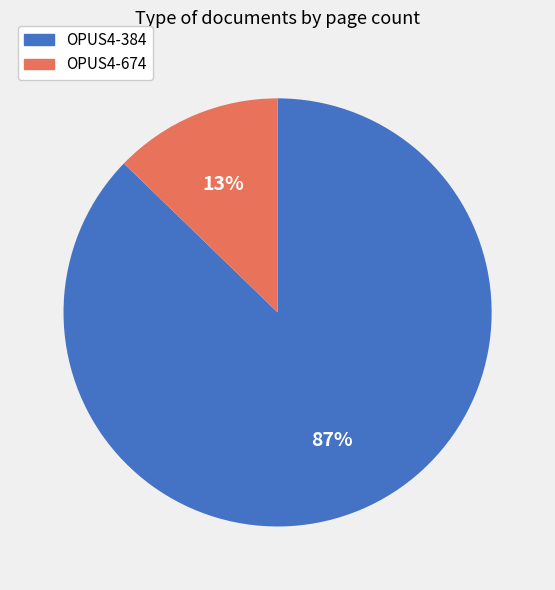

Rank the categories by value from lowest to highest.

OPUS4-674, OPUS4-384